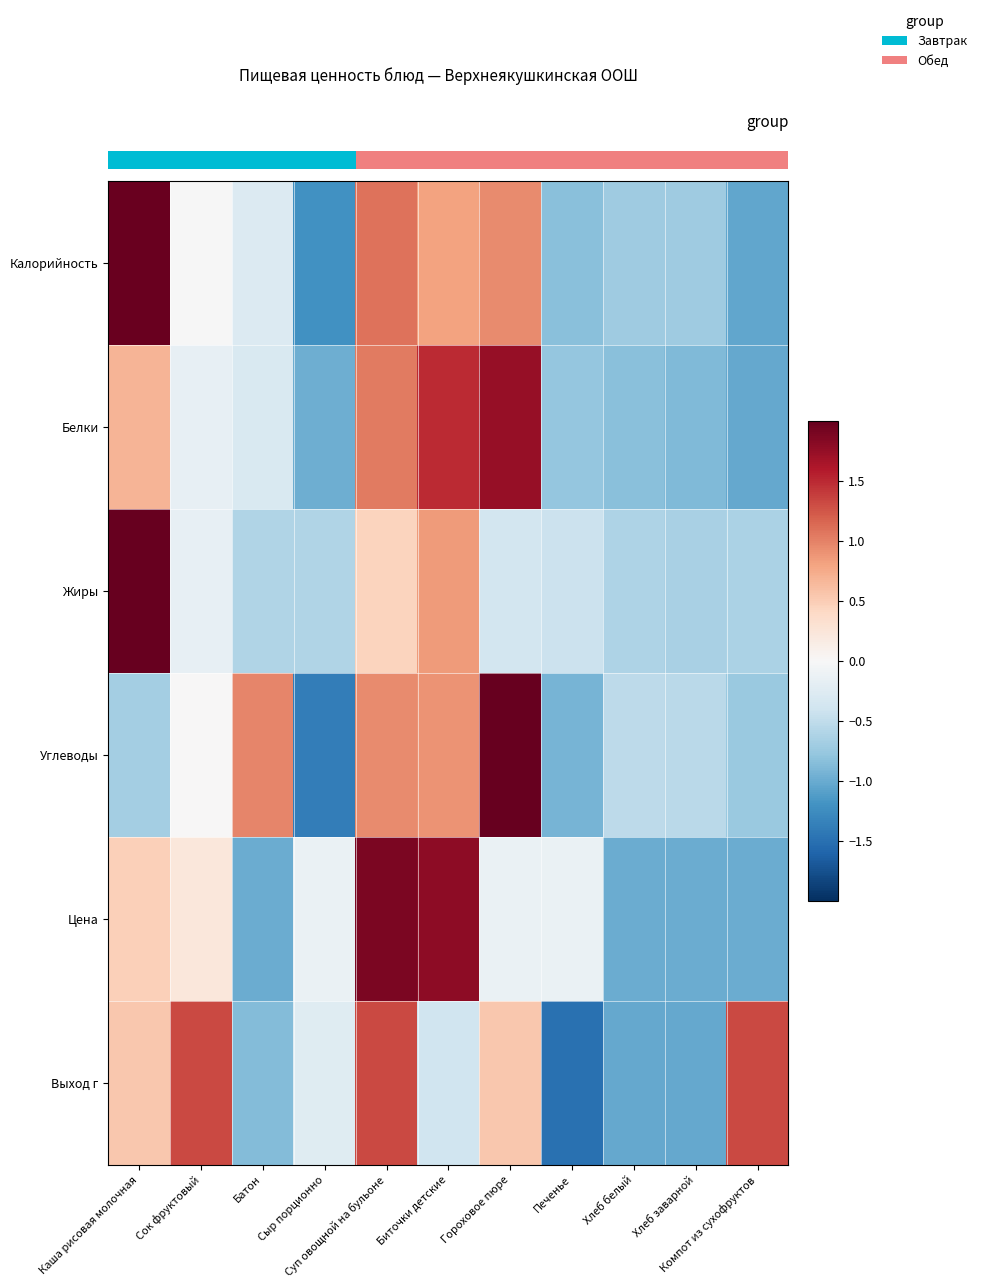

The Жиры series shows -1.1 at Компот из сухофруктов. True or false?

False